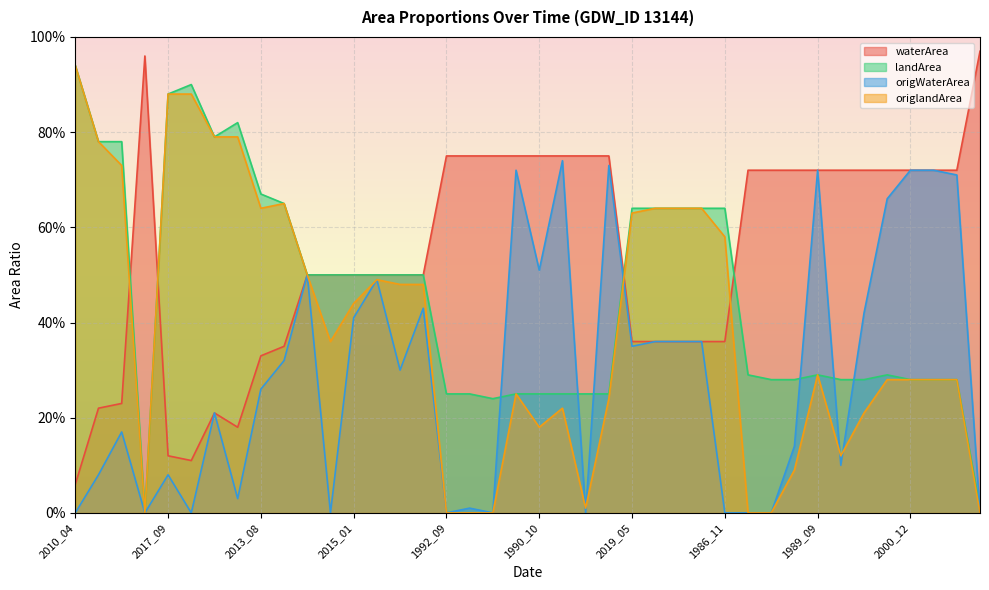

What is the minimum value for waterArea?

0.1